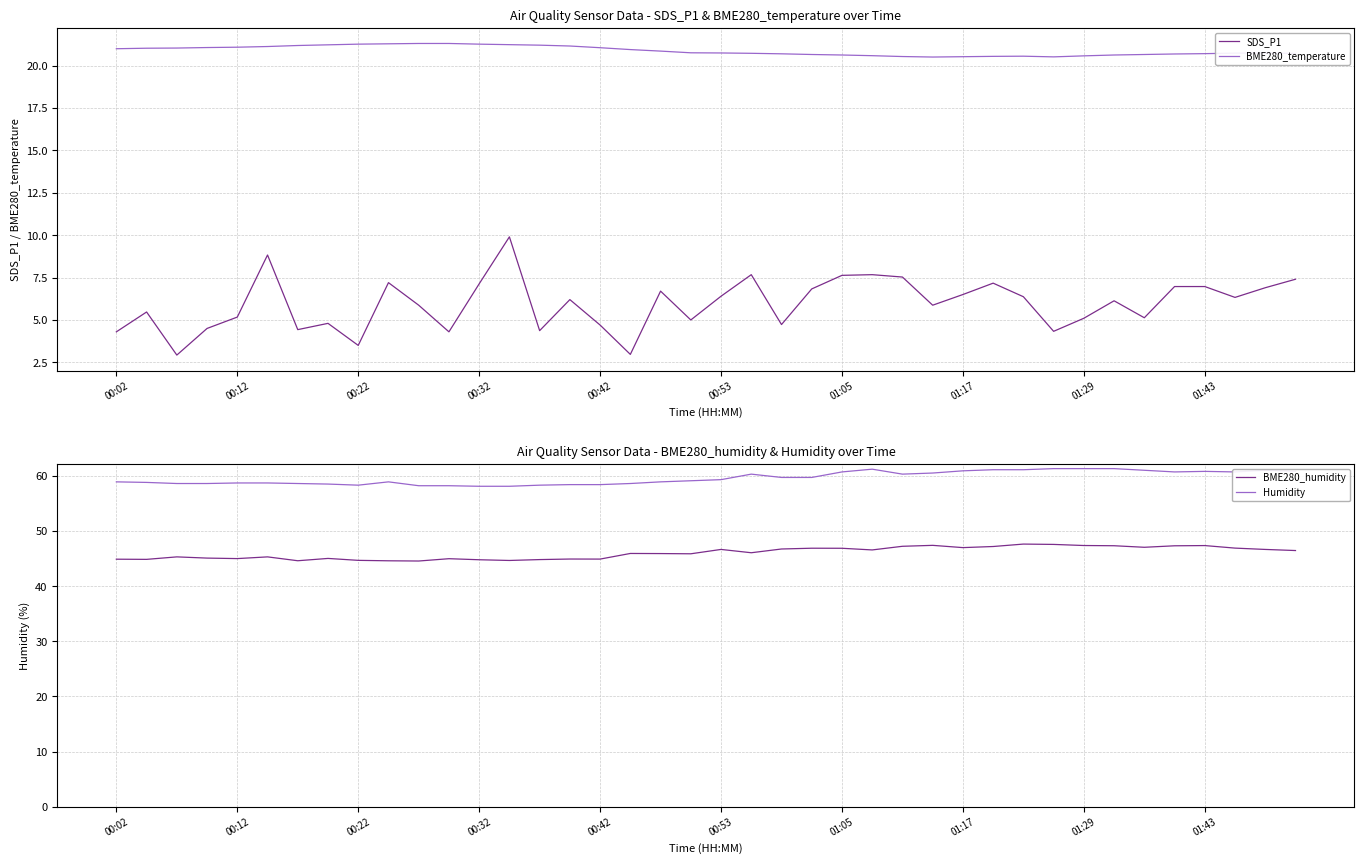

Which series has the largest range (max minus min)?

SDS_P1